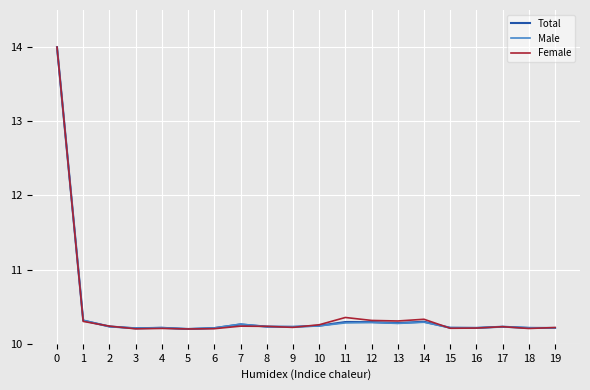

What are all the series names shown in the legend?

Total, Male, Female